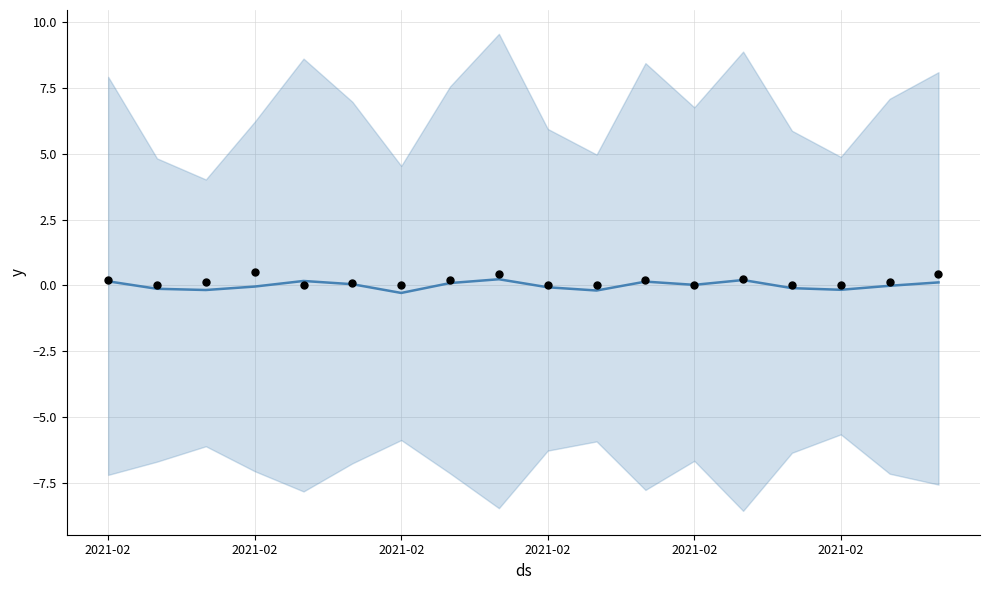

Which series has the largest total across all categories?

observations